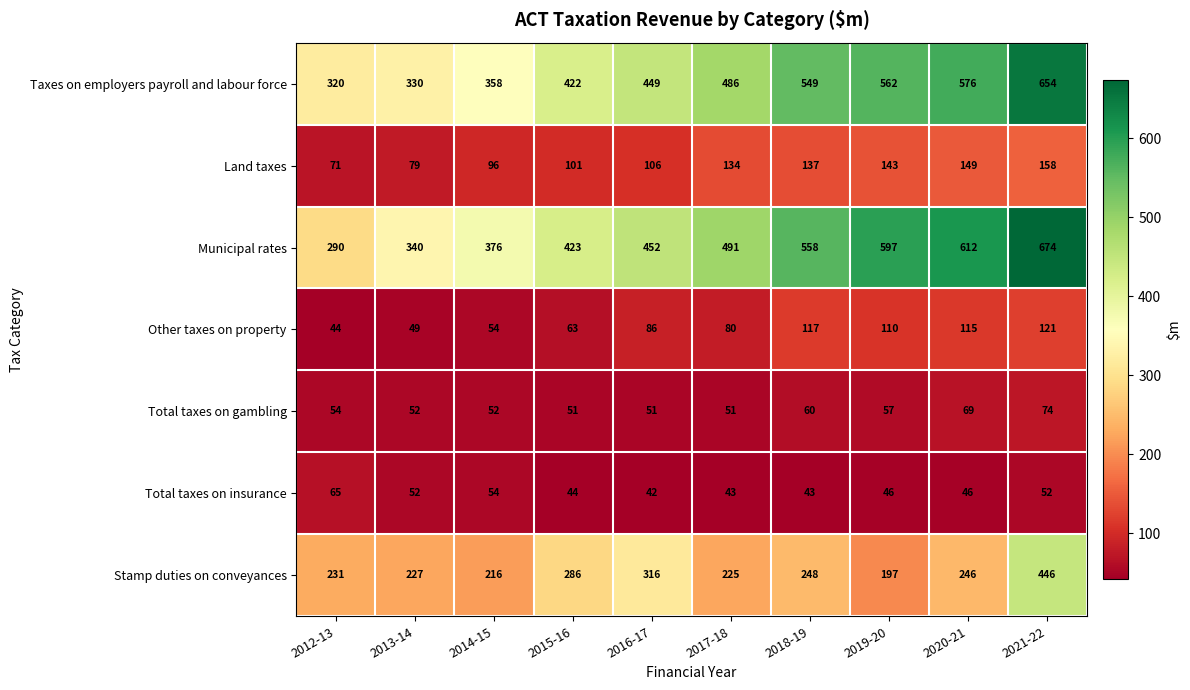

Rank the series at 2012-13 from lowest to highest value.

Other taxes on property, Total taxes on gambling, Total taxes on insurance, Land taxes, Stamp duties on conveyances, Municipal rates, Taxes on employers payroll and labour force